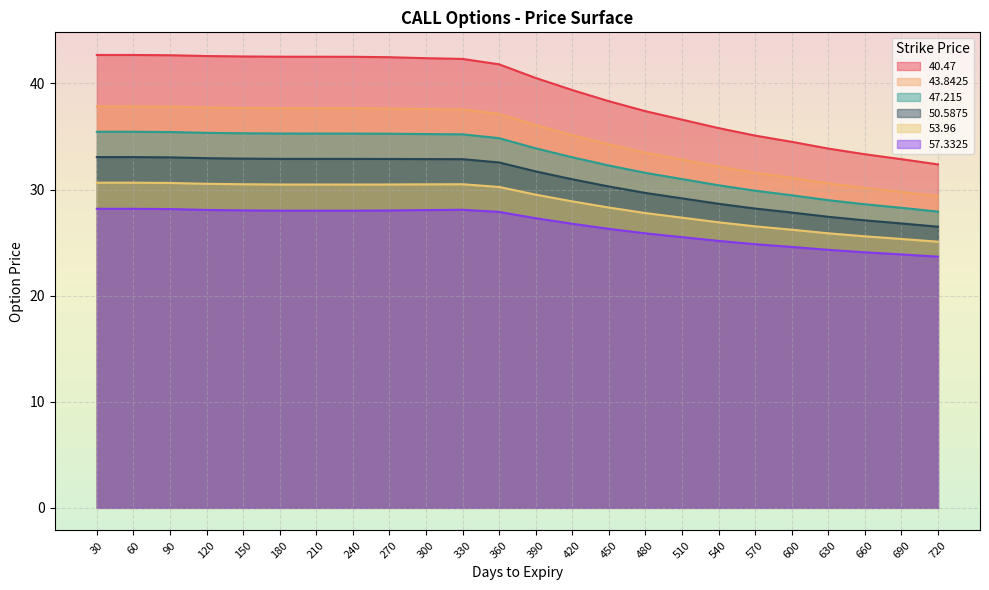

Which label corresponds to the largest value in the chart?

30